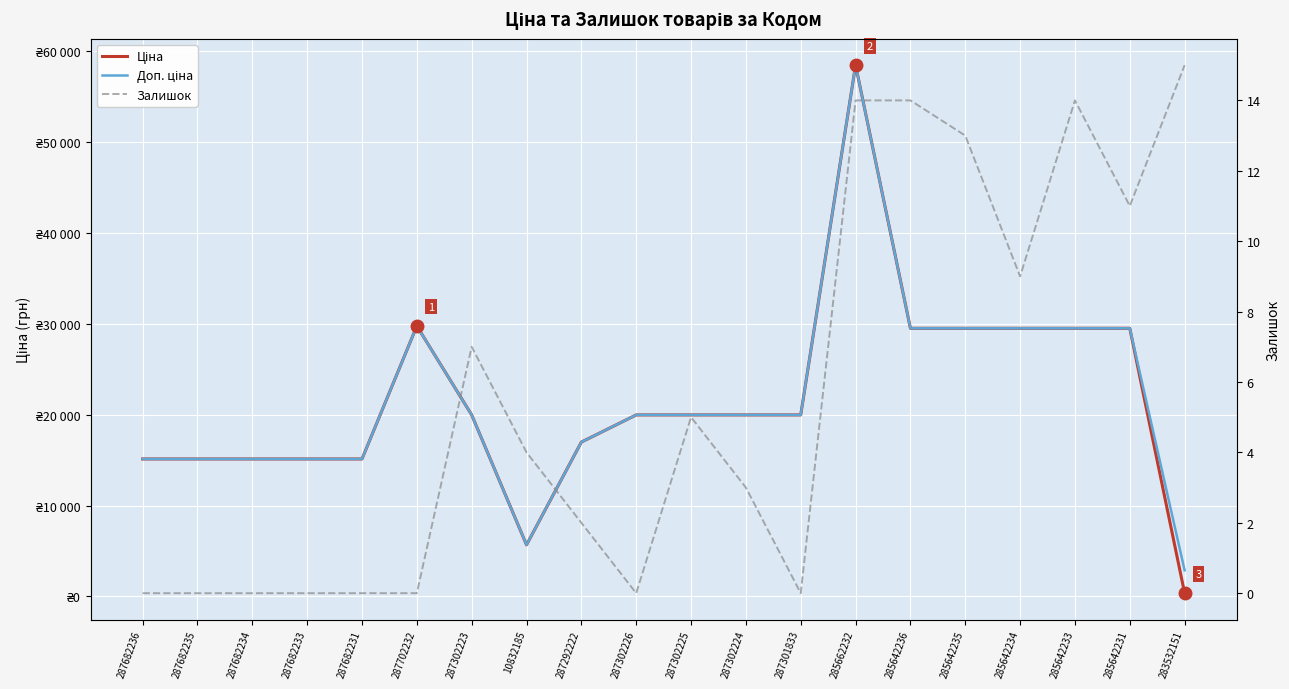

How many lines are shown in the chart?

3